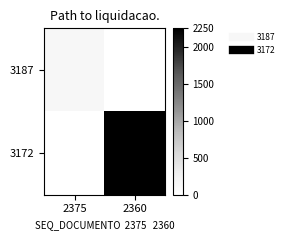

List the series in order of their peak value, highest first.

3172, 3187